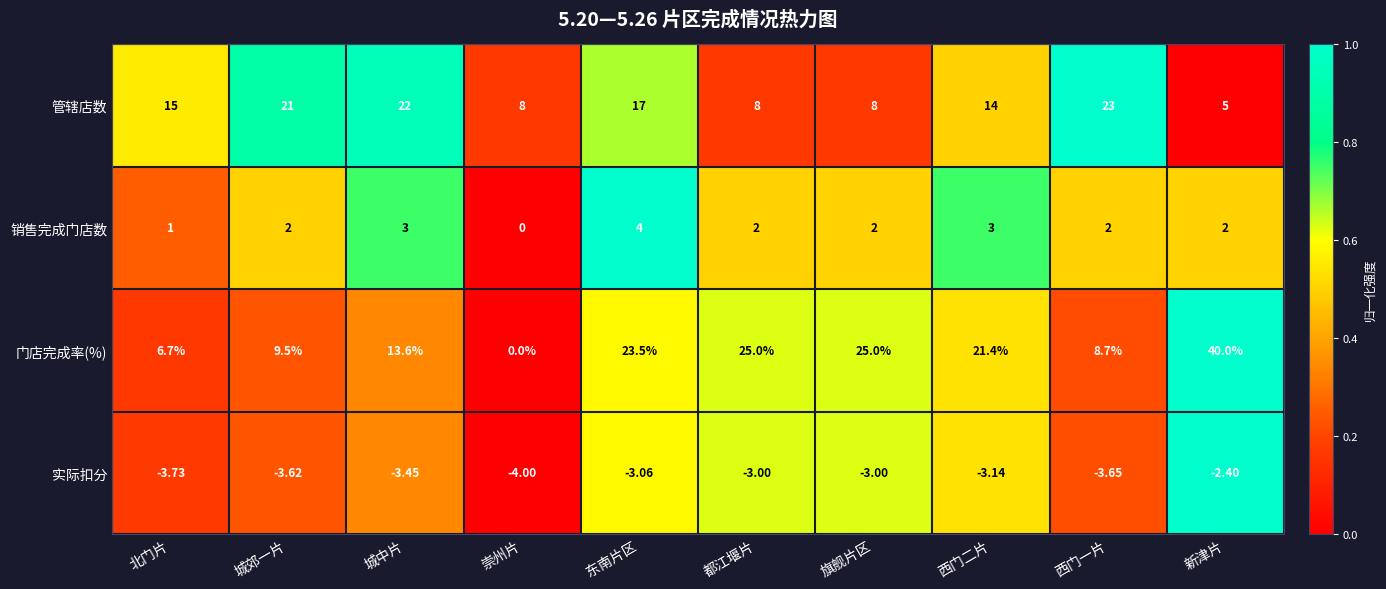

Which label corresponds to the largest value in the chart?

新津片